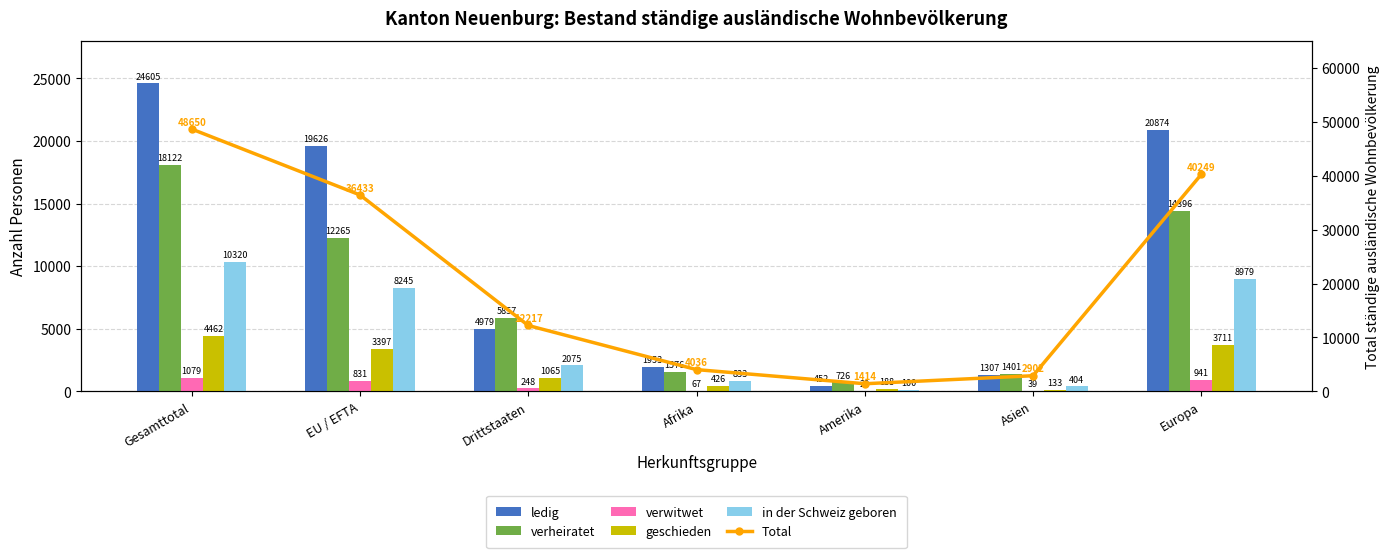

How many data points in in der Schweiz geboren are above 2075?

3